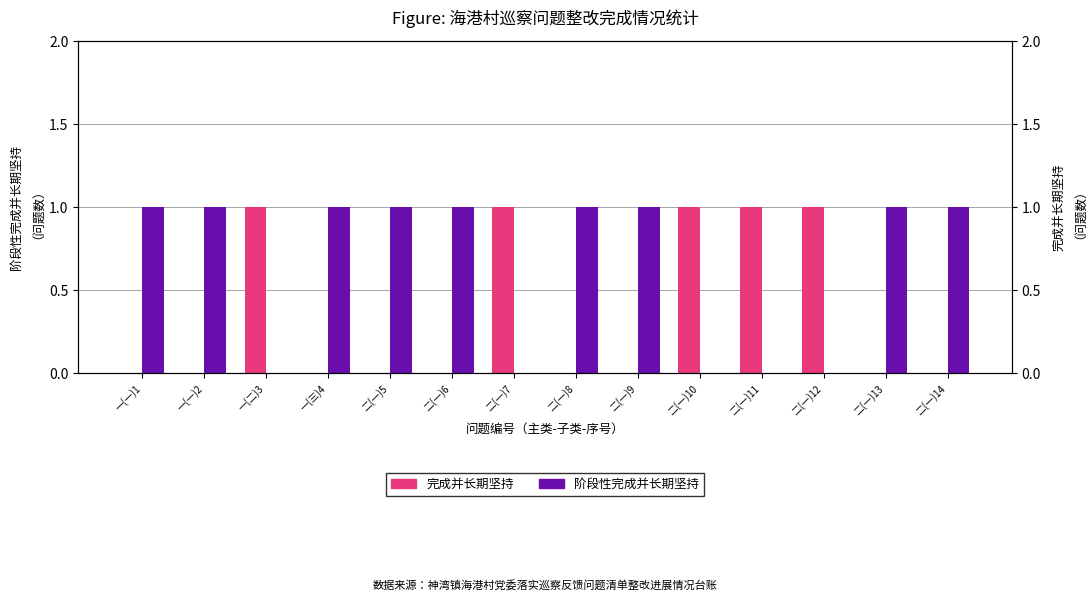

Reading left to right, transcribe all the data shown in this chart.

完成并长期坚持: 0	0	1	0	0	0	1	0	0	1	1	1	0	0
阶段性完成并长期坚持: 1	1	0	1	1	1	0	1	1	0	0	0	1	1